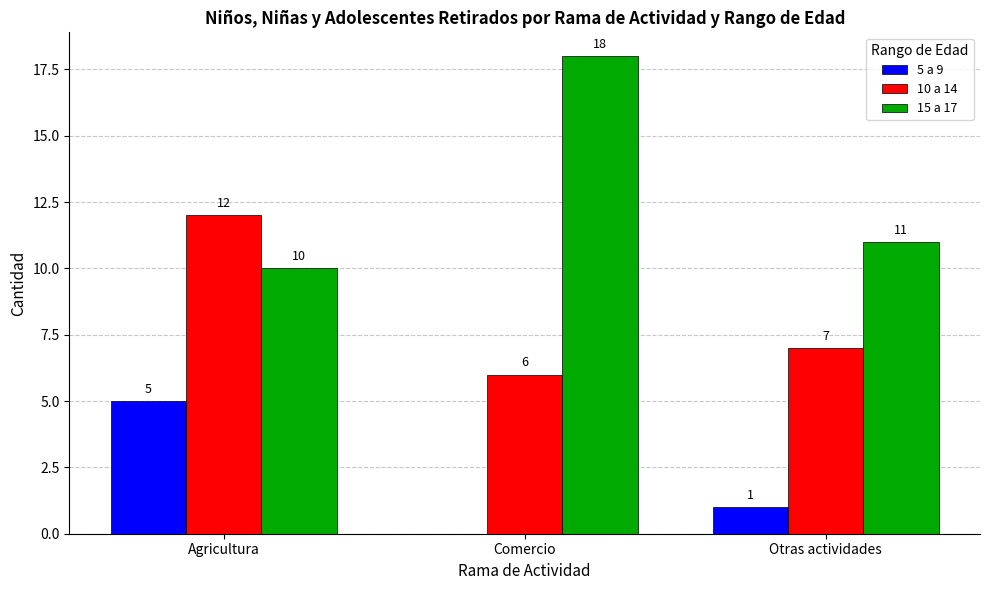

At which category does the chart reach its peak across all series?

Comercio